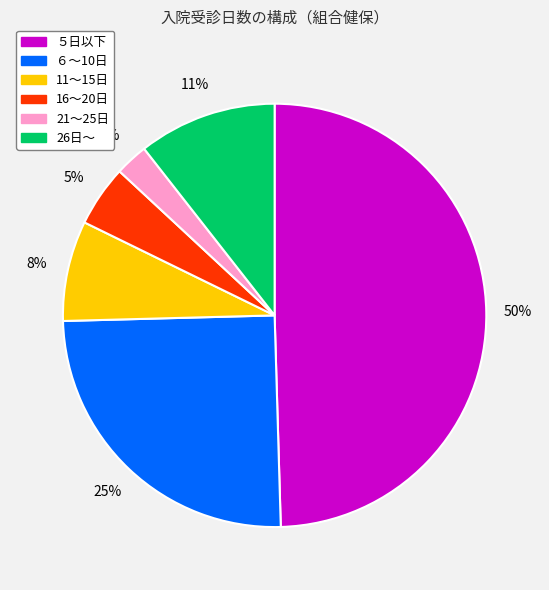

Count the number of slices in the pie.

6